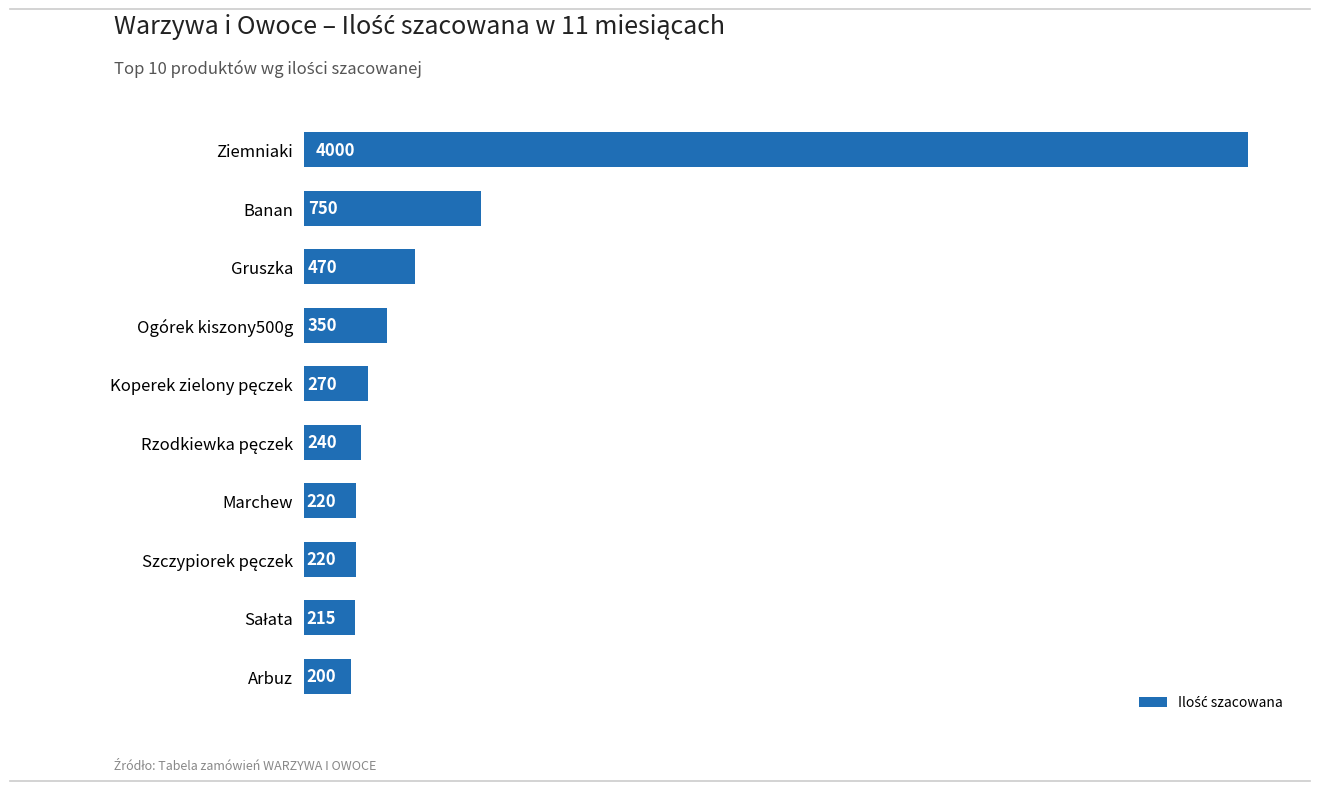

Which category has the highest value across all series?

Ziemniaki